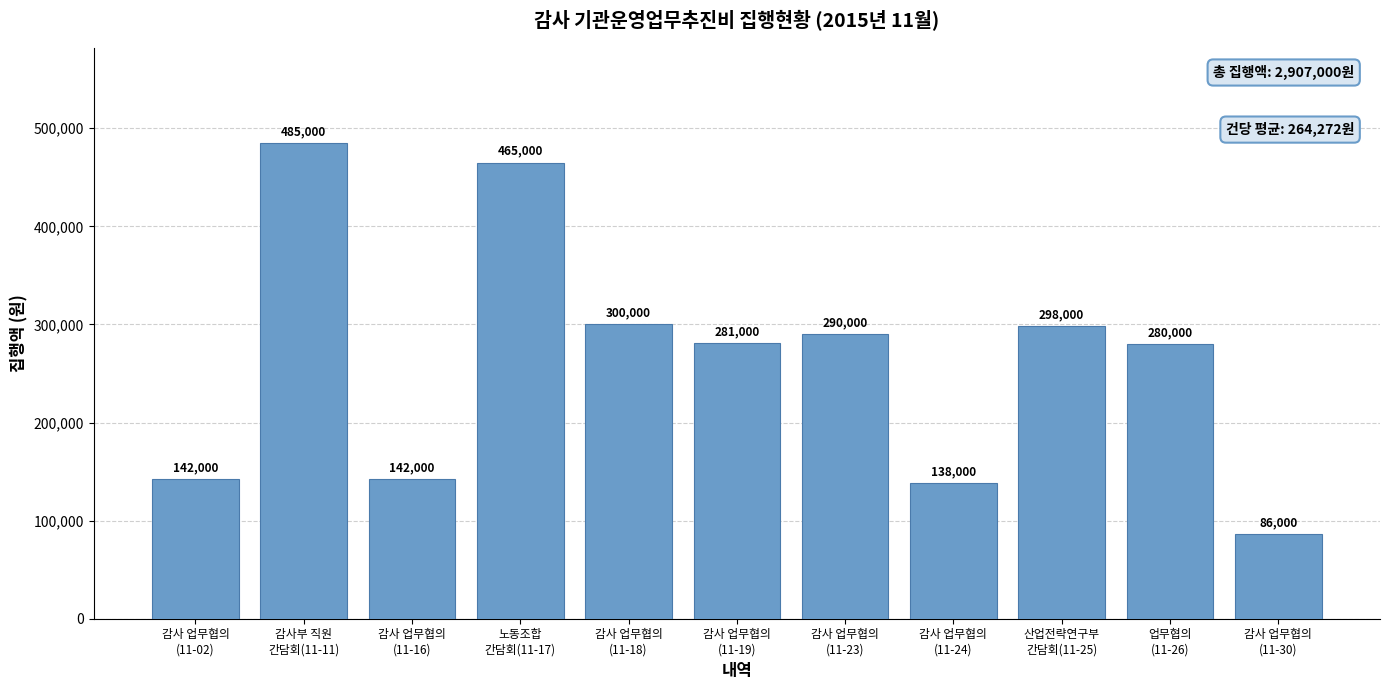

What is the label of the 1st bar from the right?

감사 업무협의
(11-30)